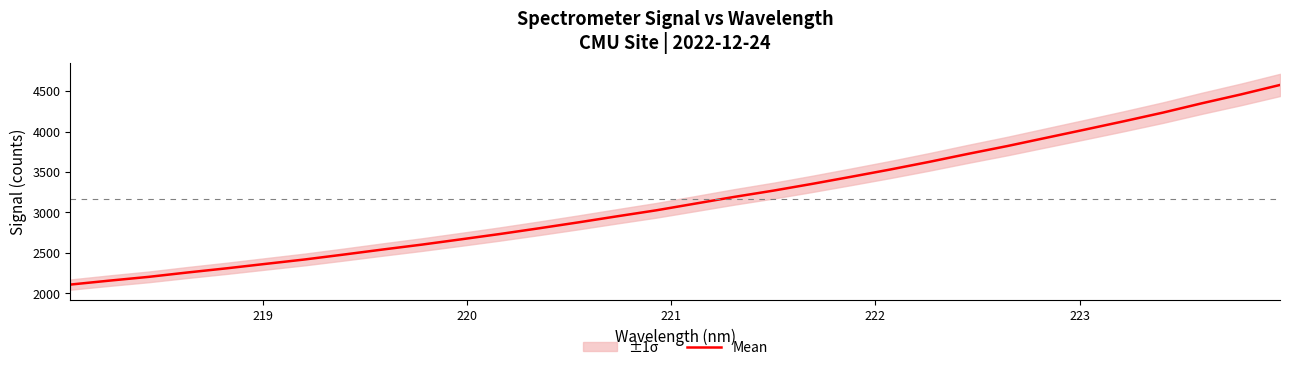

What is the lowest value of the Mean series?

2108.4